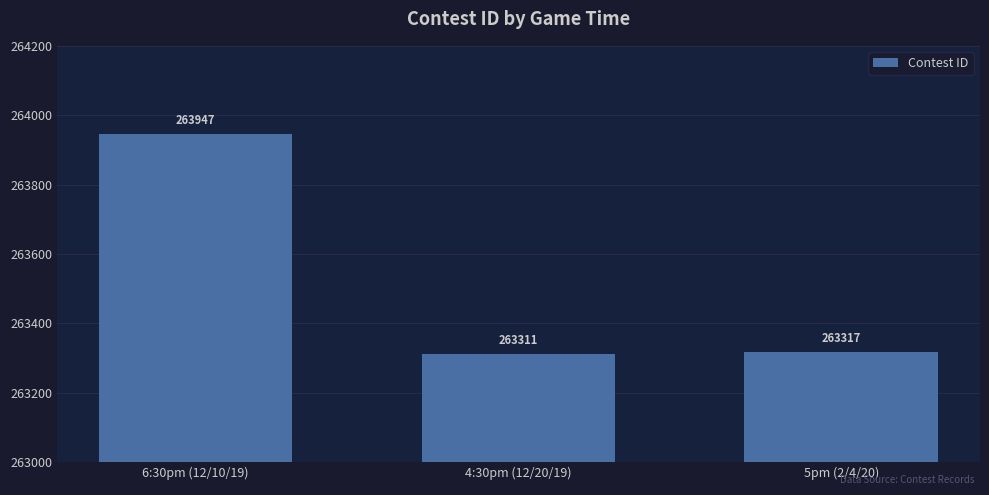

What is the label of the 2nd bar from the right?

4:30pm (12/20/19)